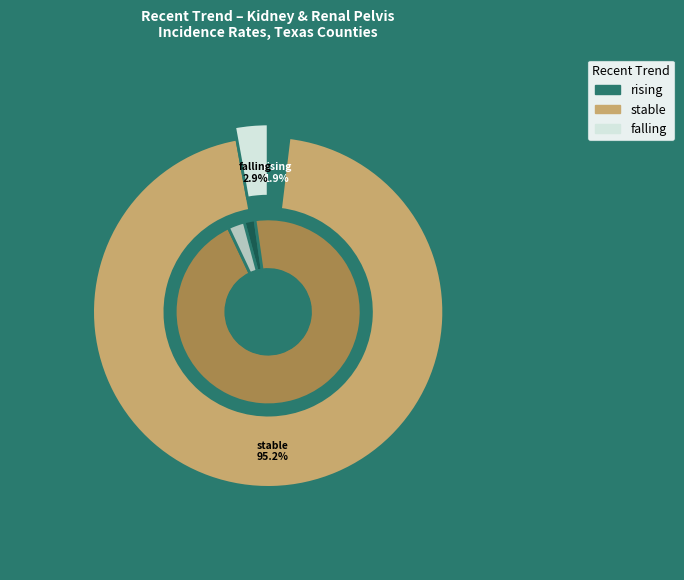

What is the smallest slice in the pie chart?

rising